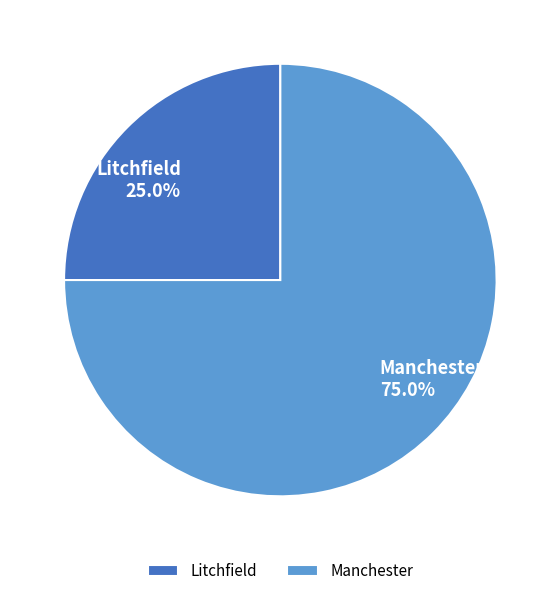

Count the number of slices in the pie.

2